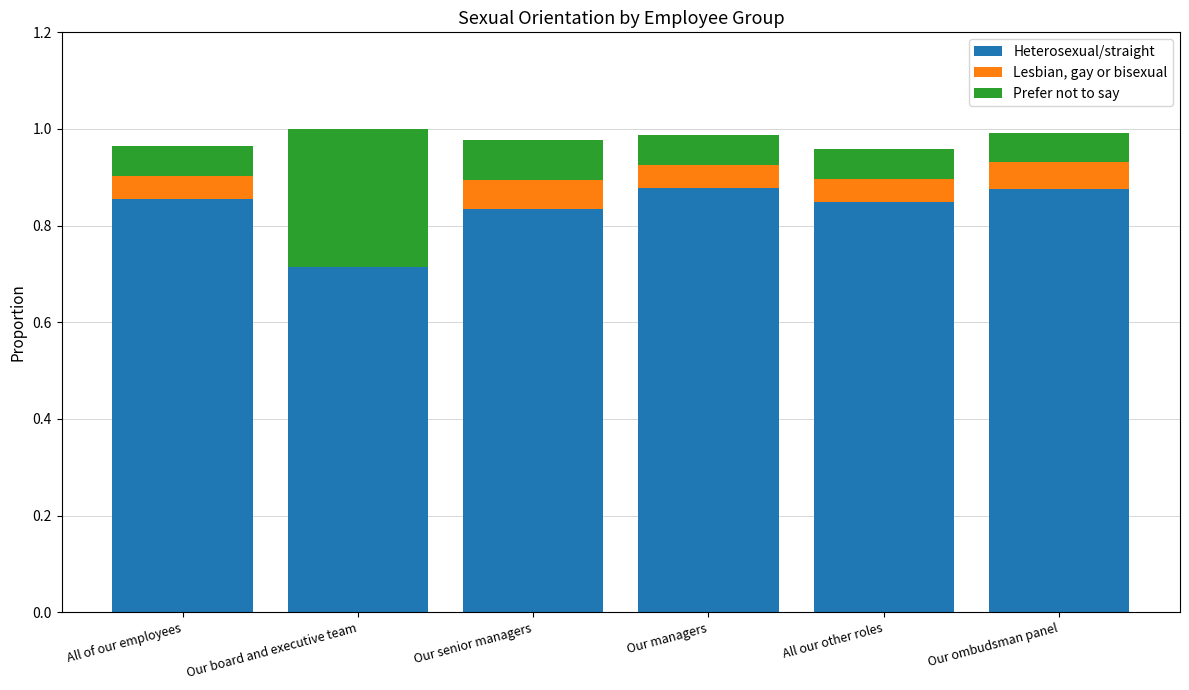

Does the chart contain stacked bars?

Yes